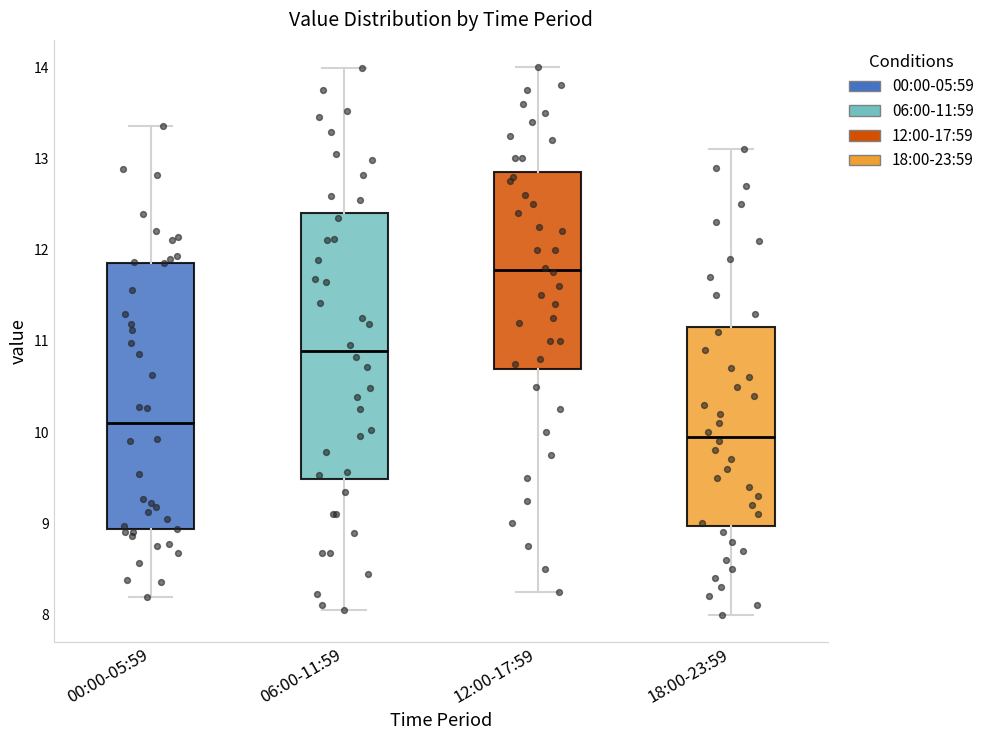

Where is the upper edge of the box for 12:00-17:59 on the y-axis? The values are not printed on the chart, so give them approximately, as read against the axis.

12.9